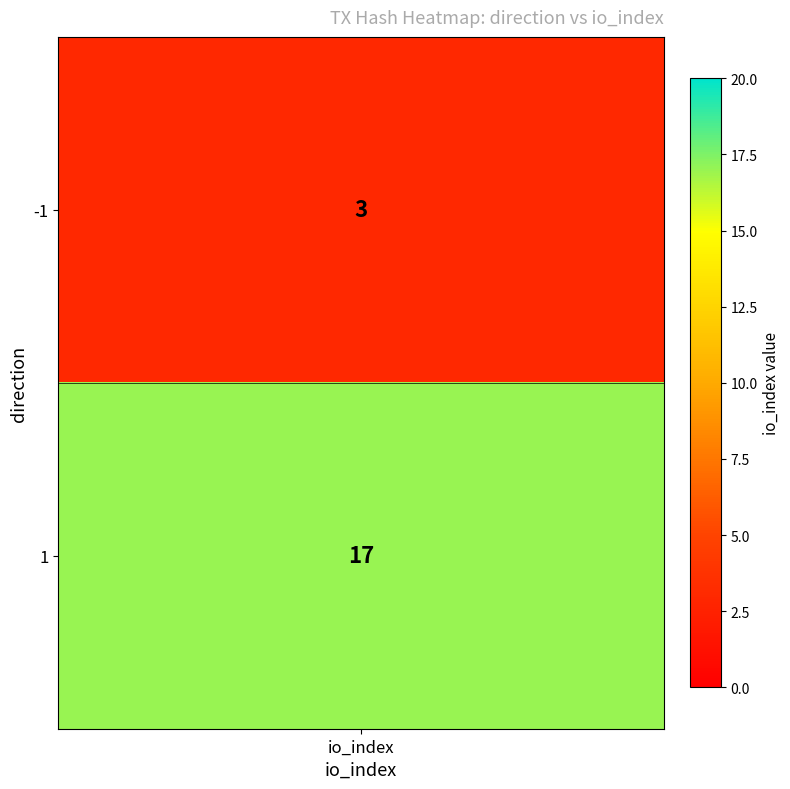

What is the ratio of the value at 1 to the value at -1?

5.7